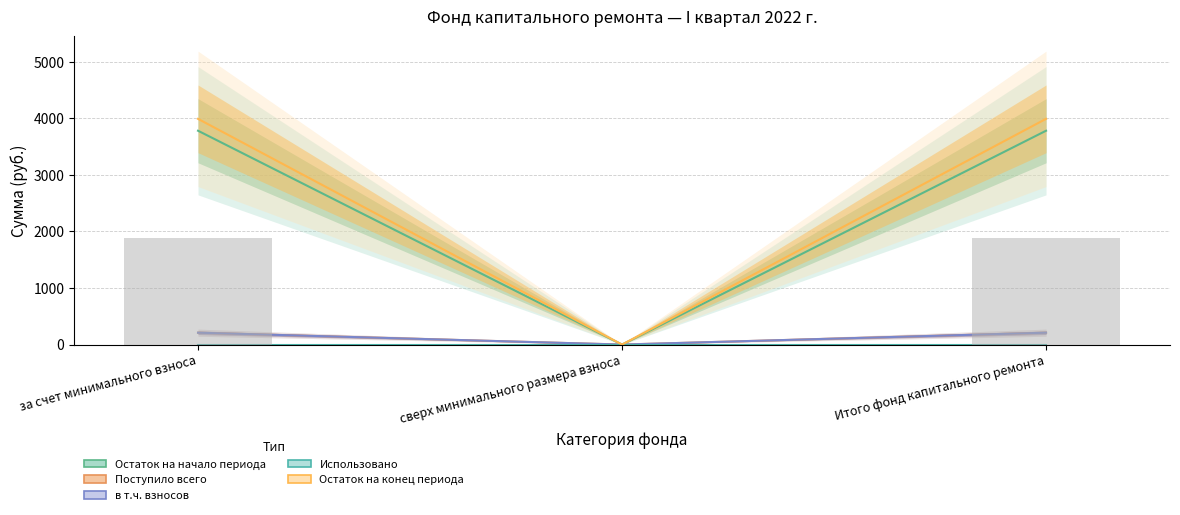

Reading left to right, transcribe all the data shown in this chart.

Остаток на начало периода: за счет минимального взноса=3782.4	сверх минимального размера взноса=0.0	Итого фонд капитального ремонта=3782.4
Поступило всего: за счет минимального взноса=210.1	сверх минимального размера взноса=0.0	Итого фонд капитального ремонта=210.1
в т.ч. взносов: за счет минимального взноса=210.1	сверх минимального размера взноса=0.0	Итого фонд капитального ремонта=210.1
Использовано: за счет минимального взноса=0.0	сверх минимального размера взноса=0.0	Итого фонд капитального ремонта=0.0
Остаток на конец периода: за счет минимального взноса=3992.5	сверх минимального размера взноса=0.0	Итого фонд капитального ремонта=3992.5